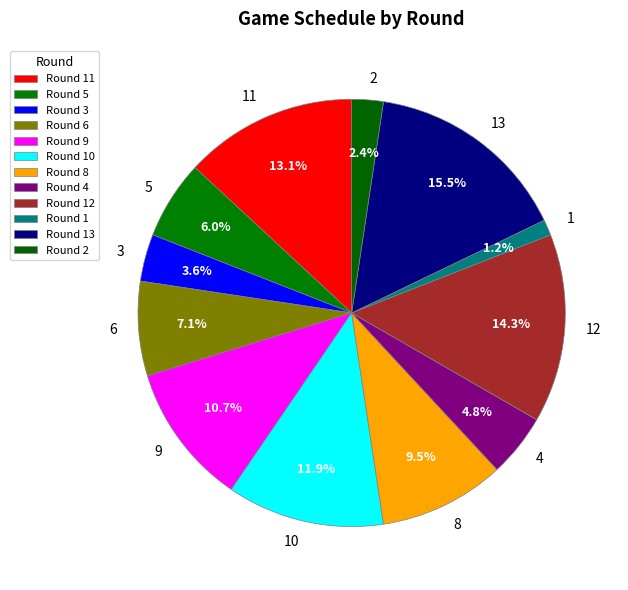

How many slices are in this pie chart?

12